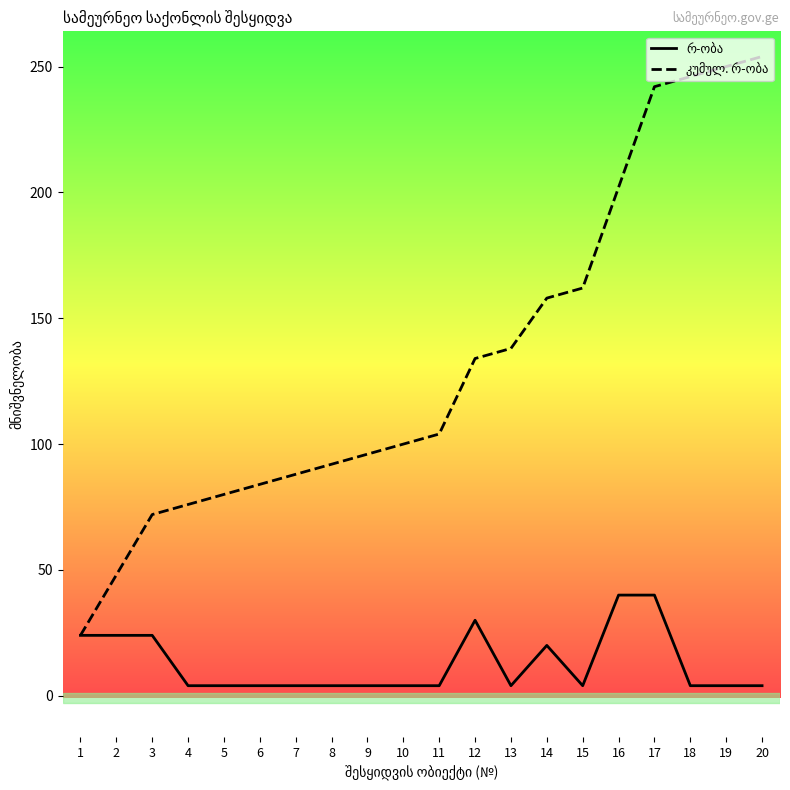

At which category is the sum across all series the highest?

17